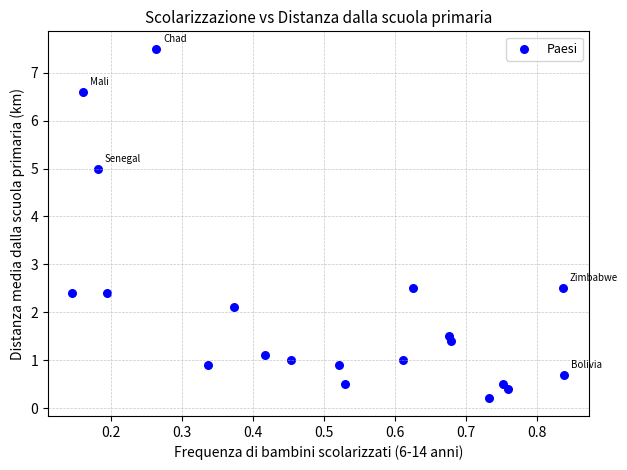

What is the range of X values (max minus min)?

0.7